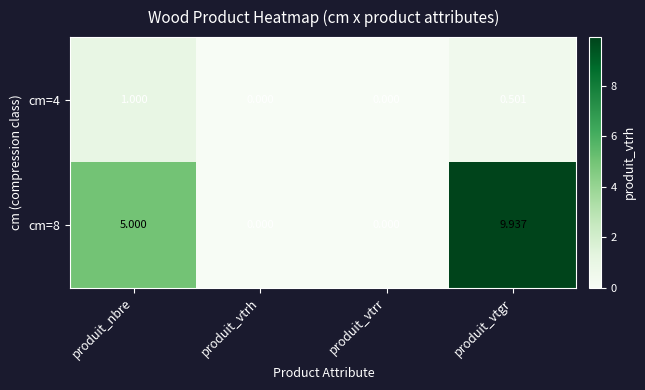

Which category has the highest value in the cm=8 series?

produit_vtgr